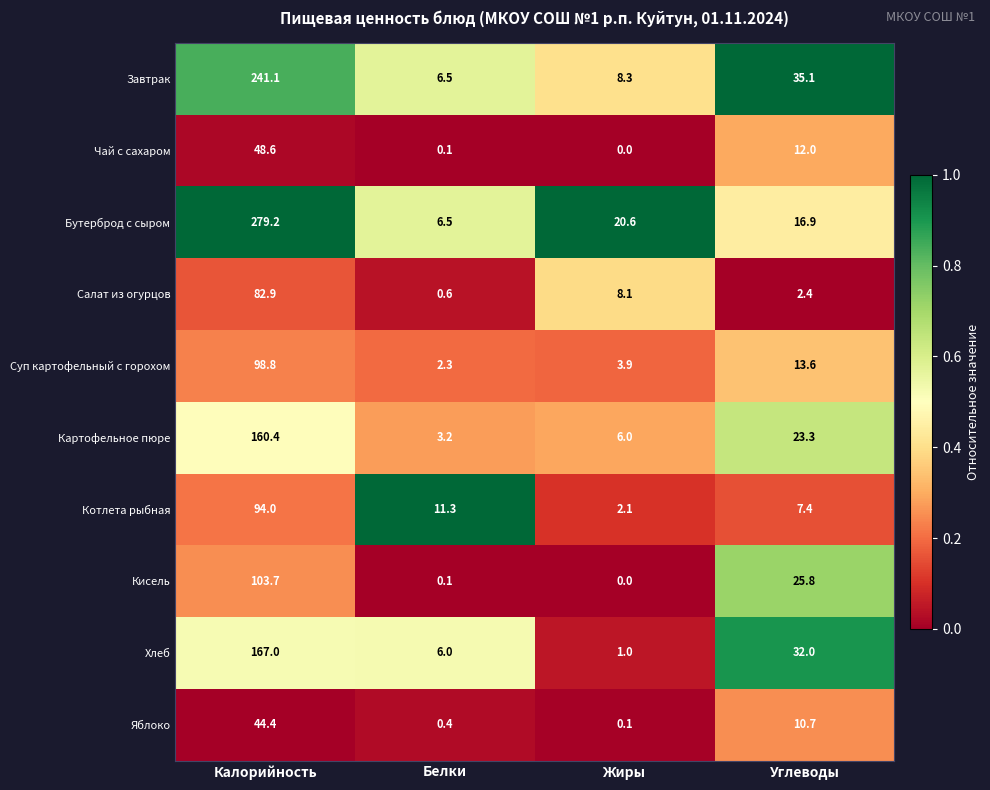

The Котлета рыбная series shows 94.0 at Калорийность. True or false?

True